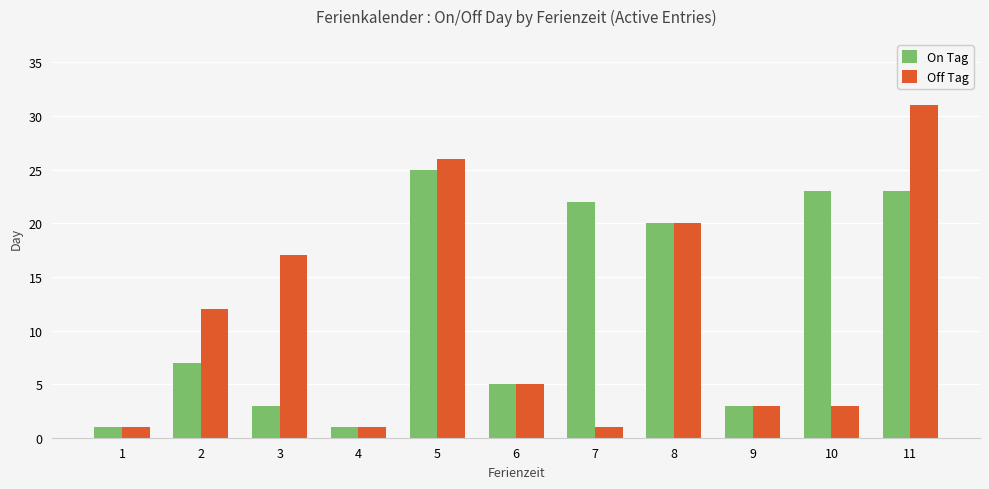

Which series has the widest spread of values?

Off Tag